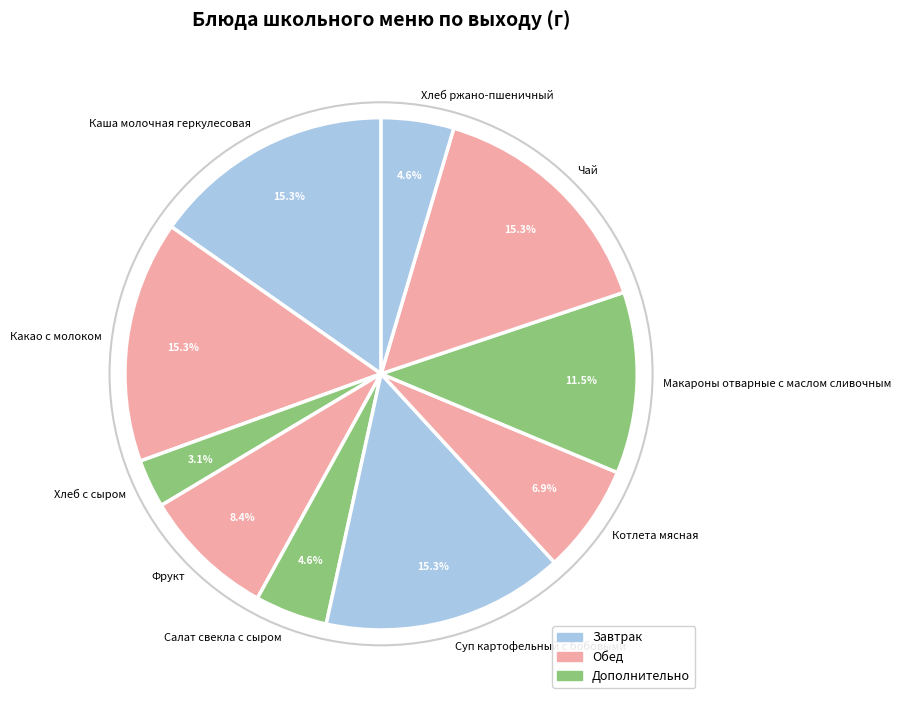

Which slice is the smallest?

Хлеб с сыром